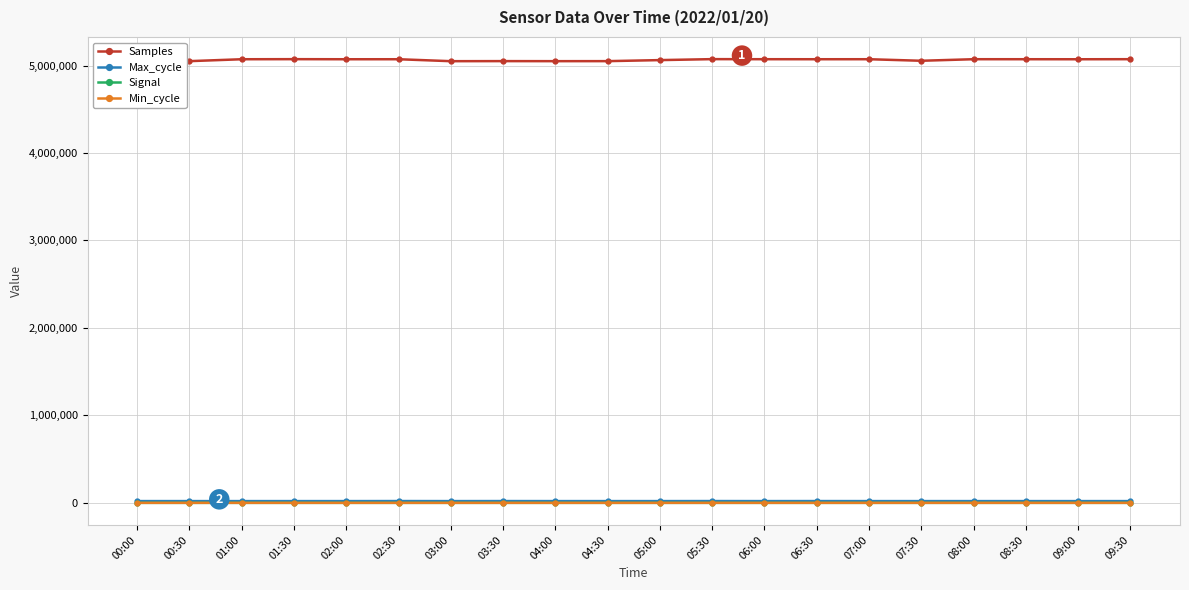

True or false: Signal and Samples cross at least once.

False